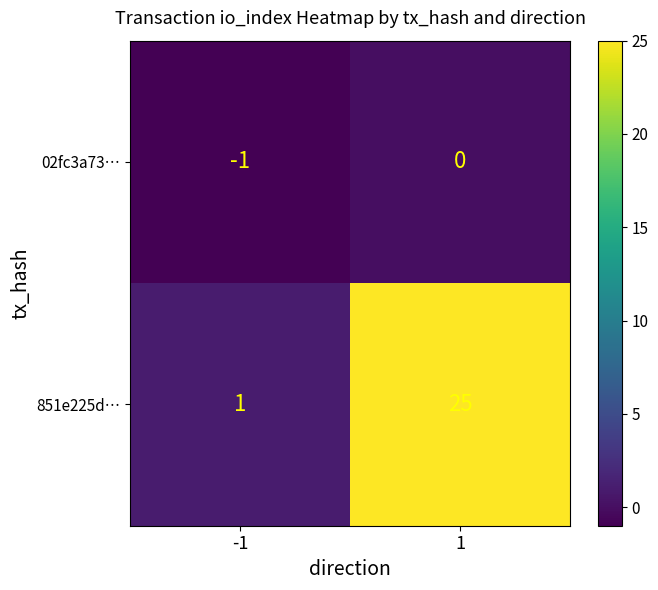

What is the average value of the 851e225d… series?

13